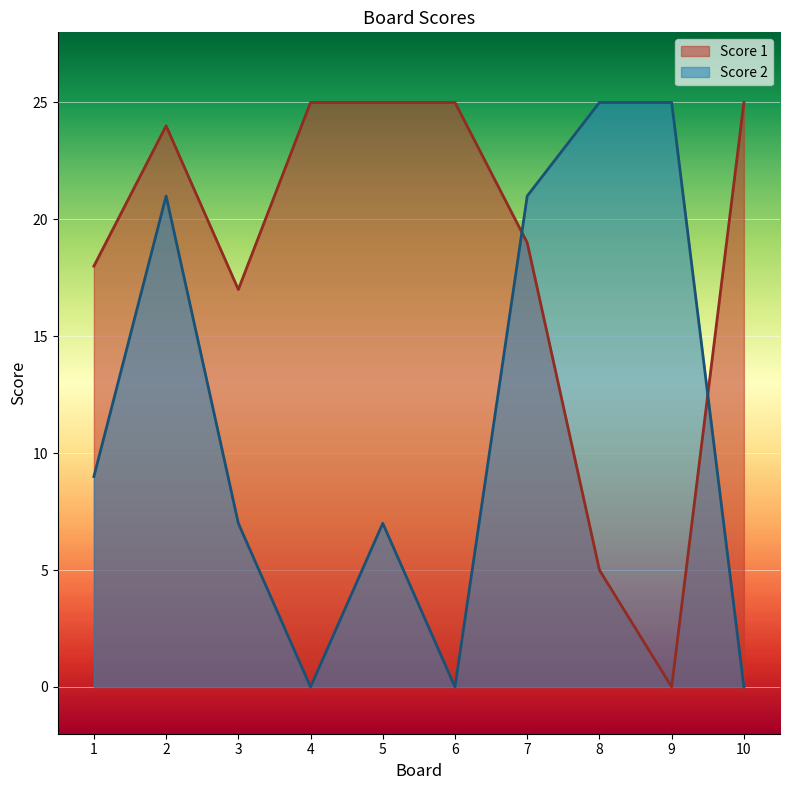

How many data points in Score 2 are less than 9?

5